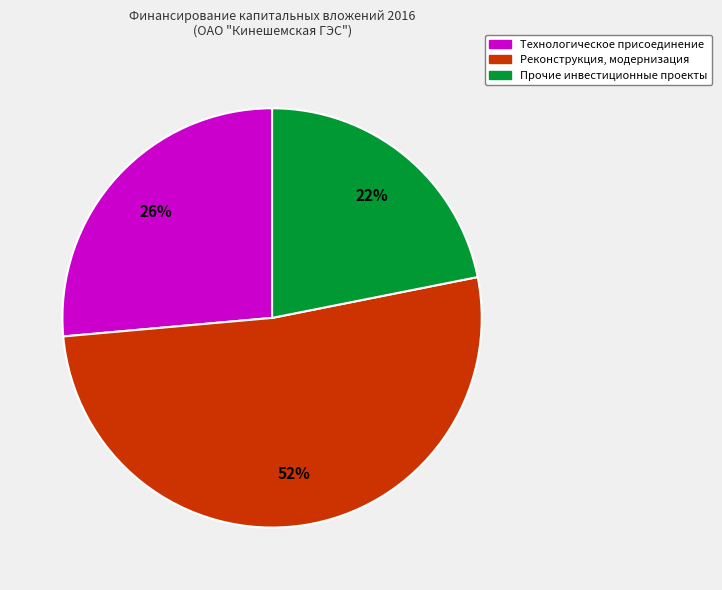

Is there any slice that represents more than half of the pie?

Yes